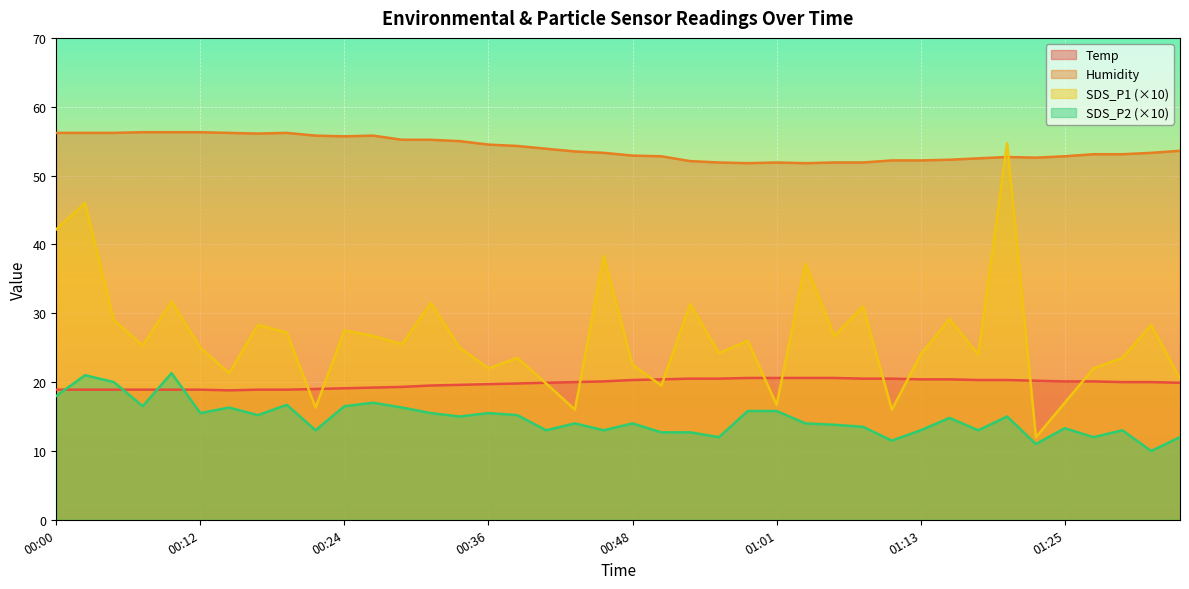

What is the label of the 24th point from the right?

00:39